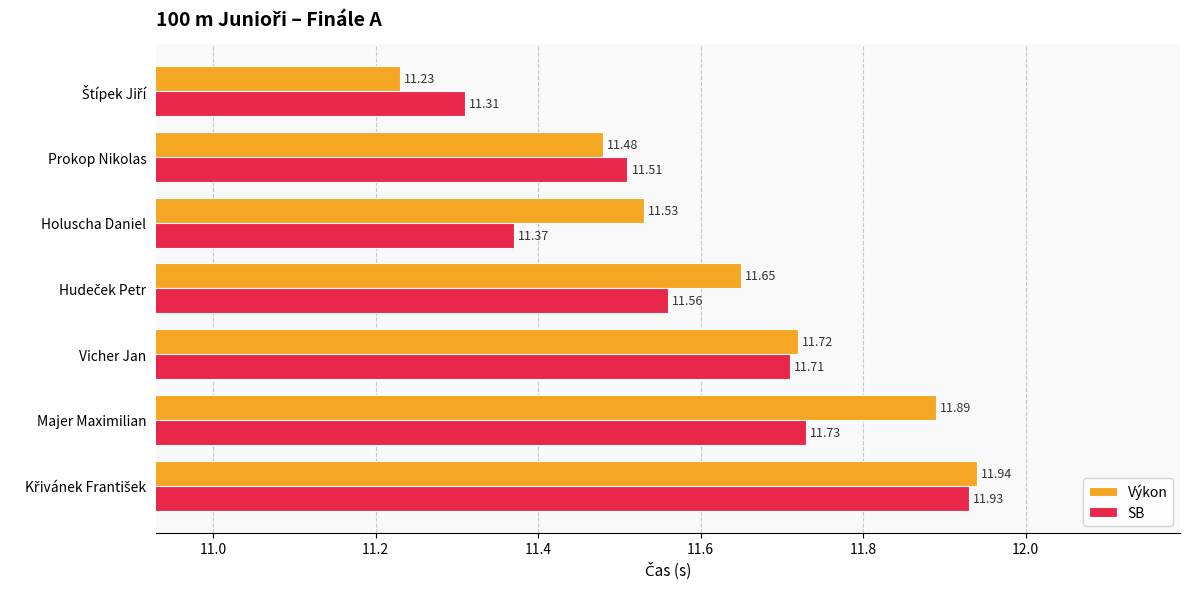

What are all the series names shown in the legend?

Výkon, SB